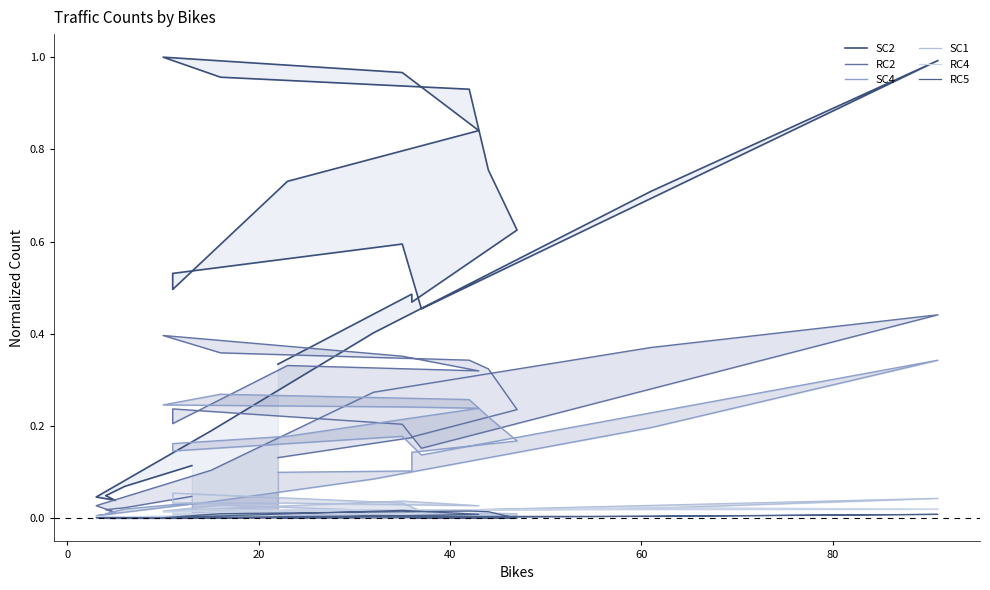

How many series are shown in this chart?

6